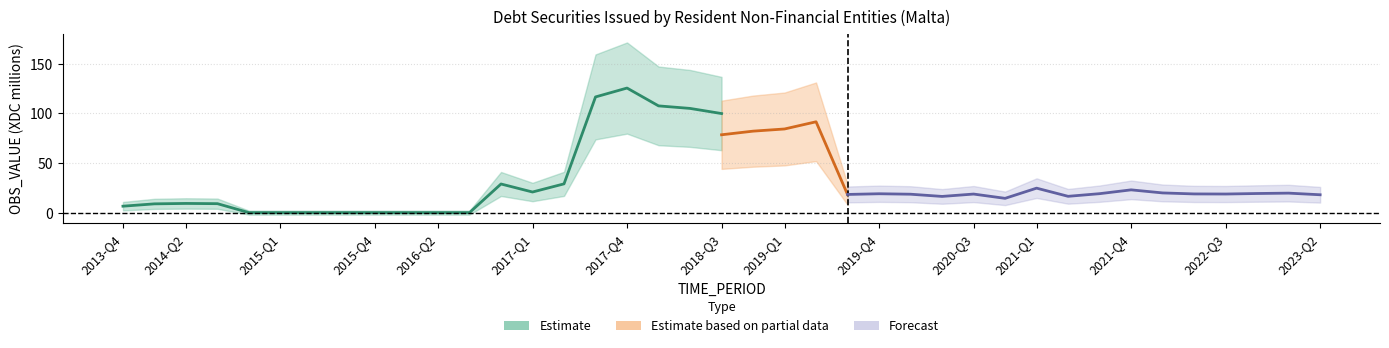

How many points are lower than both their immediate neighbors (excluding endpoints)?

1